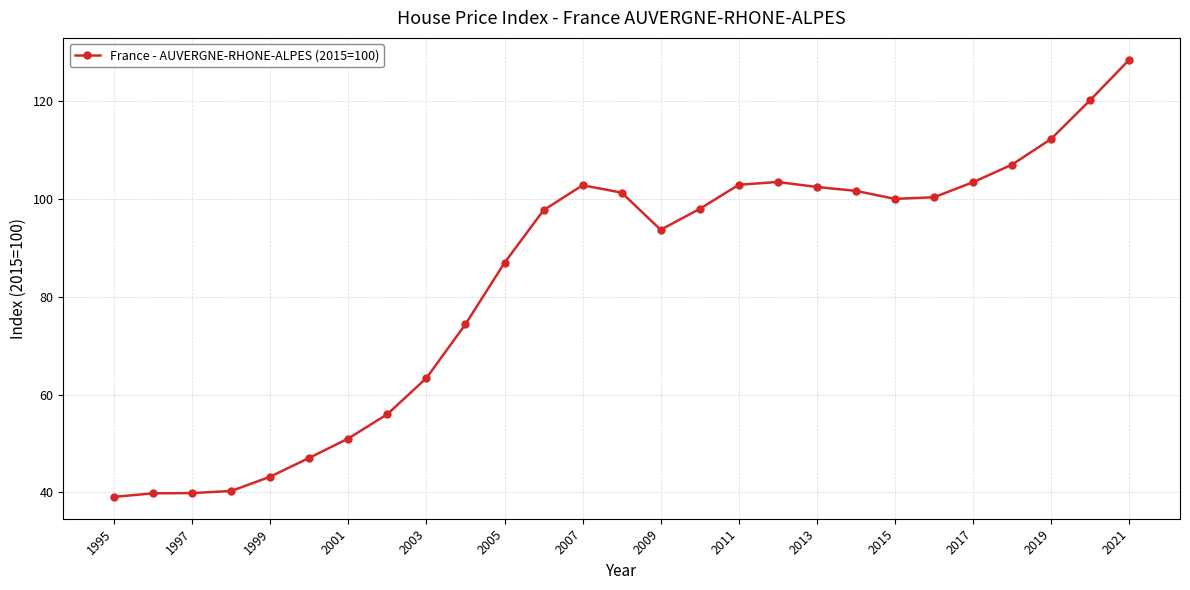

What is the value of the 4th point from the left?

40.3